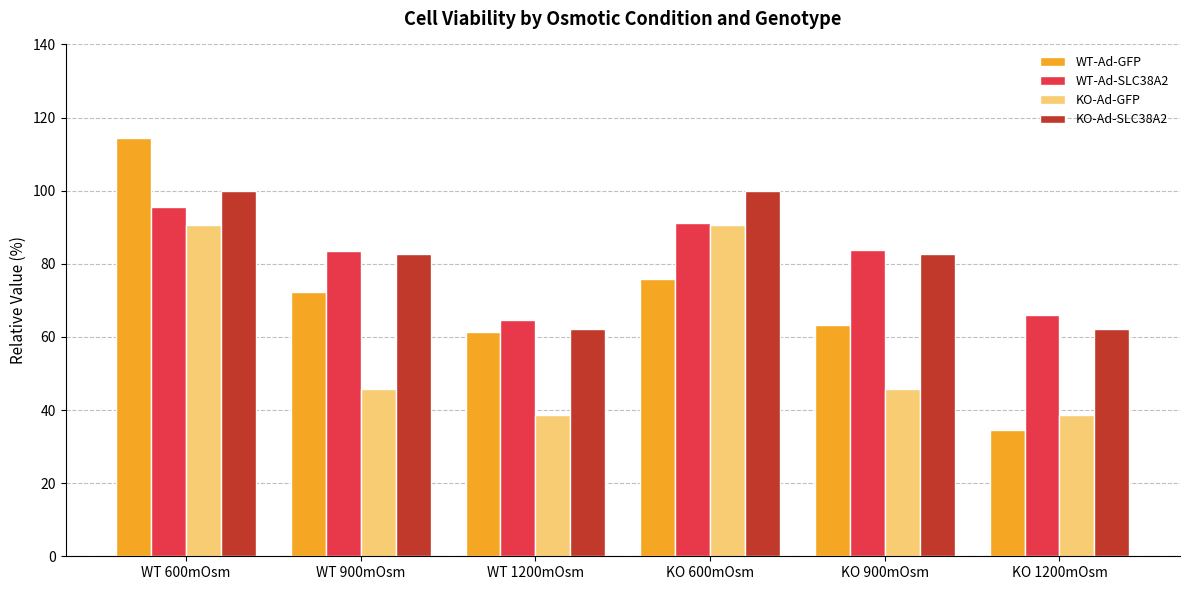

What is the difference between the highest and lowest values at KO 900mOsm?

38.0